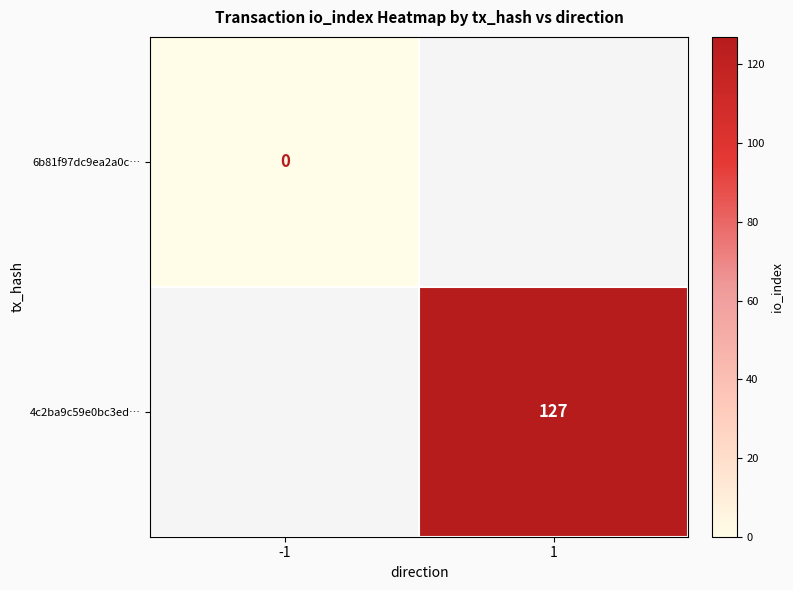

The 4c2ba9c59e0bc3ed… series shows 127 at 1. True or false?

True